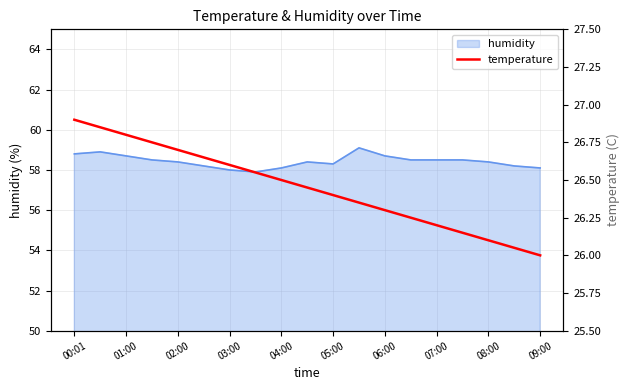

Is it true that humidity equals 92.3 at 08:00?

False